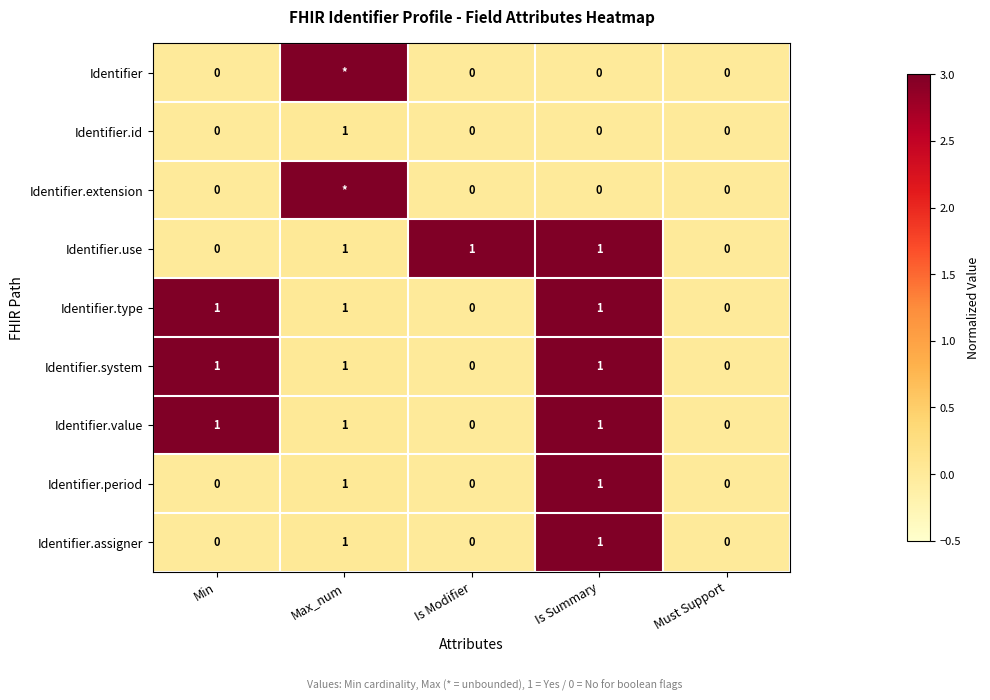

What is the sum of all Identifier.system values?

3